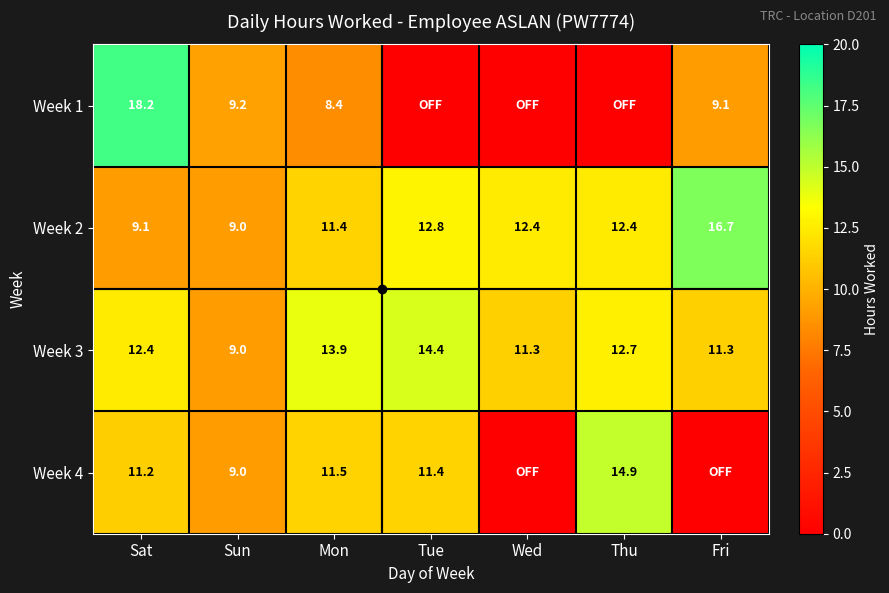

The value of Week 1 at Mon is 2.9. True or false?

False